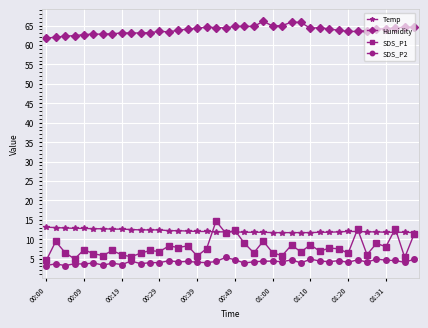

What is the minimum value shown in the chart?

3.2